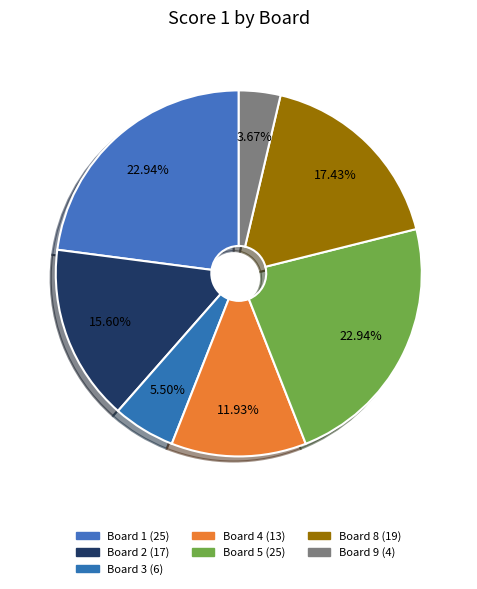

Is there any slice that represents more than half of the pie?

No